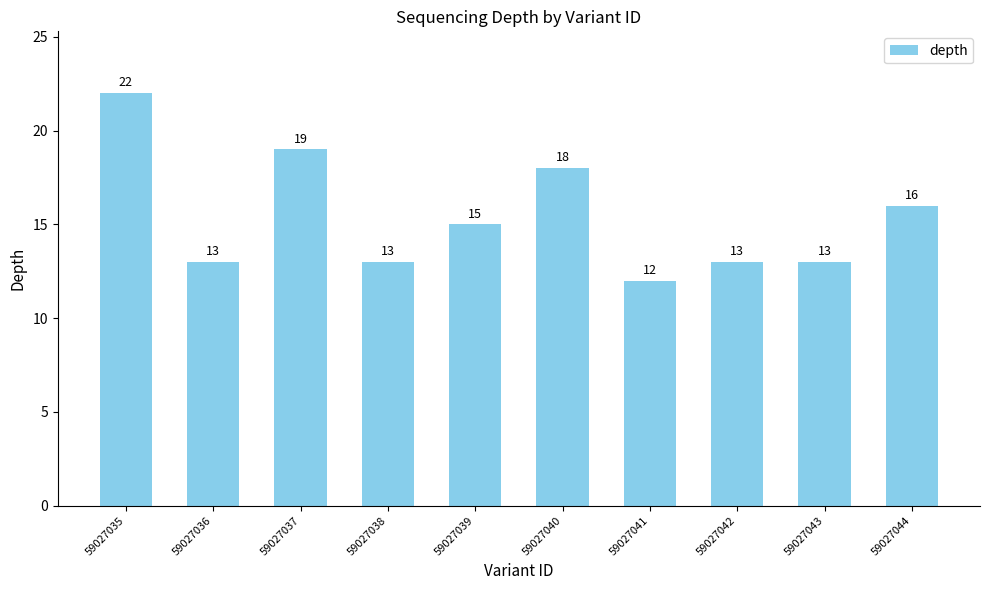

Which category has the highest value across all series?

59027035